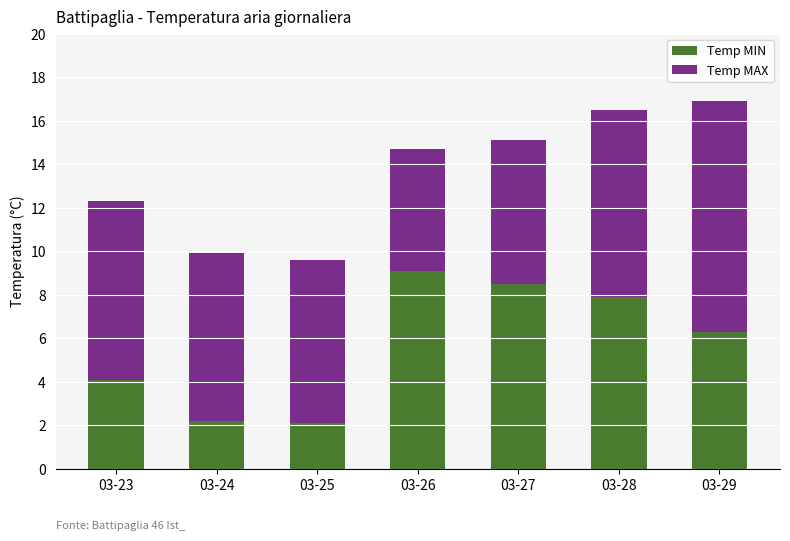

Reading right to left, transcribe the values for Temp MIN.

6.3	7.9	8.5	9.1	2.1	2.2	4.1